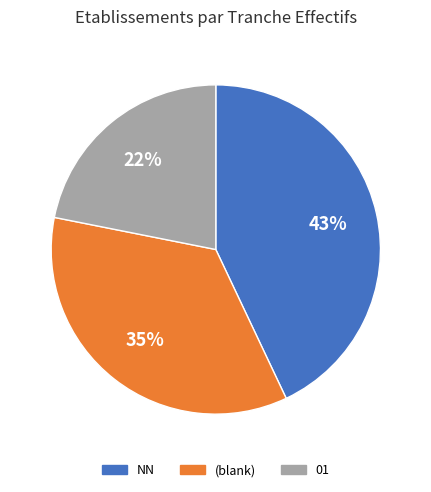

Is there any slice that represents more than half of the pie?

No